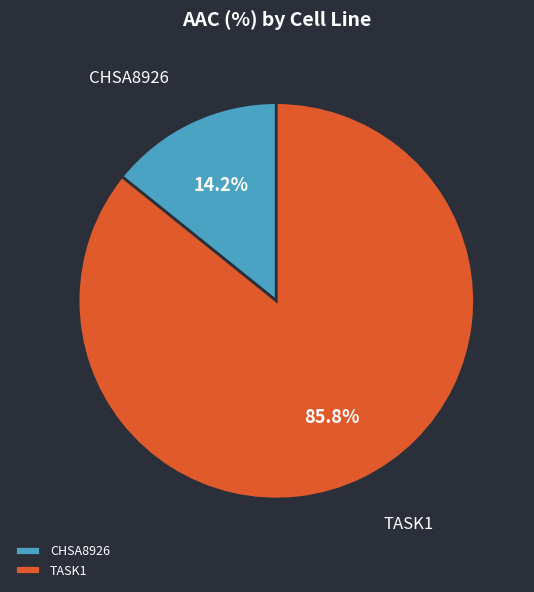

To the nearest percent, what is the difference between the largest and smallest slice percentages?

72%